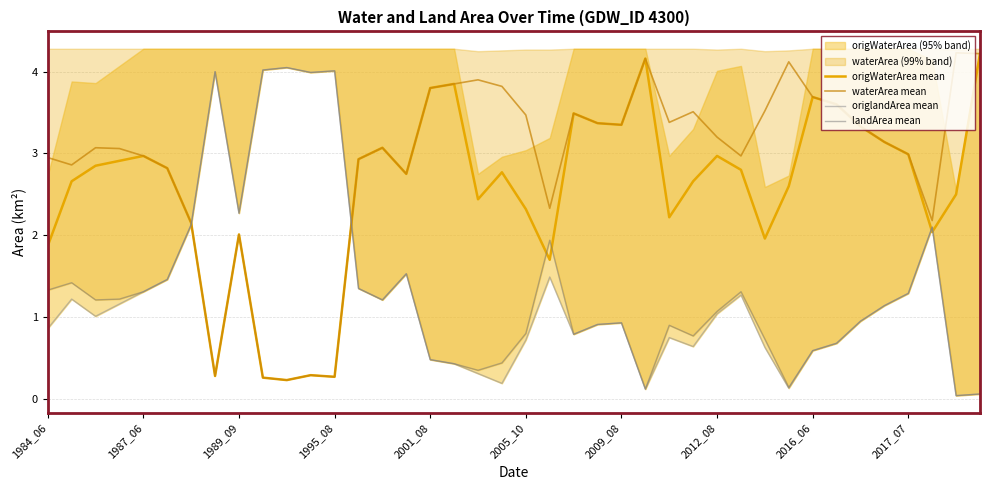

The waterArea mean series shows 2.3 at 33. True or false?

False